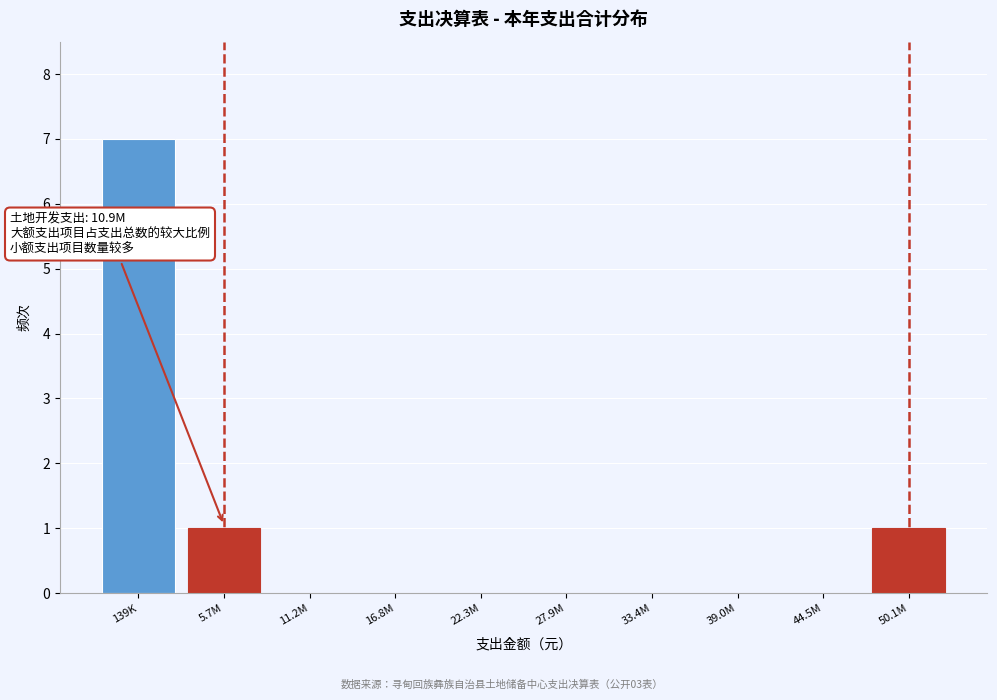

Reading left to right, list all the values displayed in this chart.

139K=7	5.7M=1	11.2M=0	16.8M=0	22.3M=0	27.9M=0	33.4M=0	39.0M=0	44.5M=0	50.1M=1